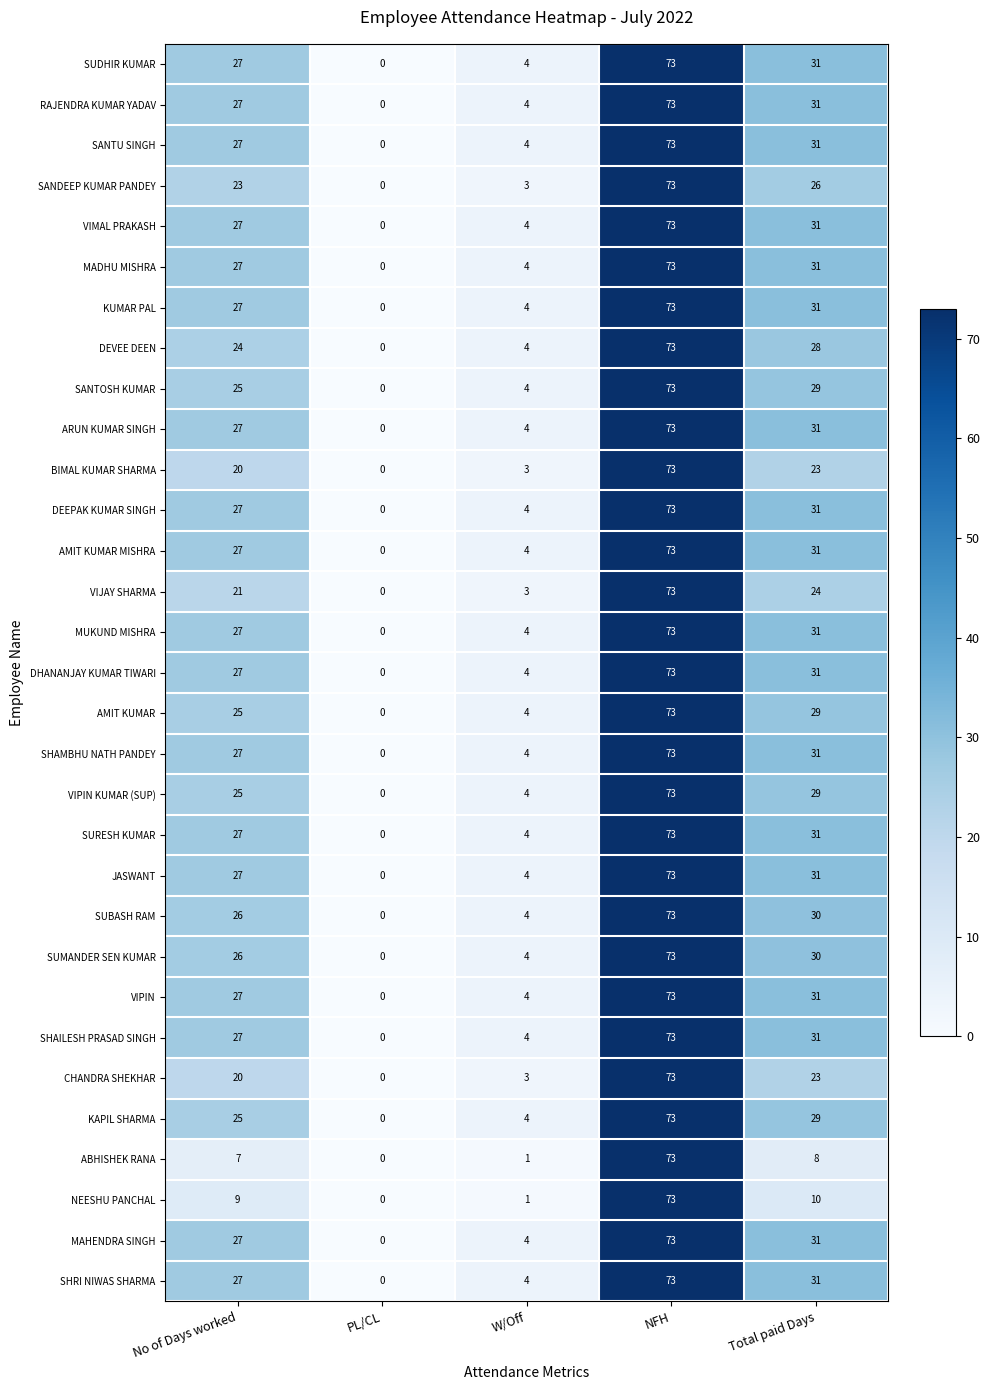

True or false: SHAMBHU NATH PANDEY has a value of 12 at No of Days worked.

False